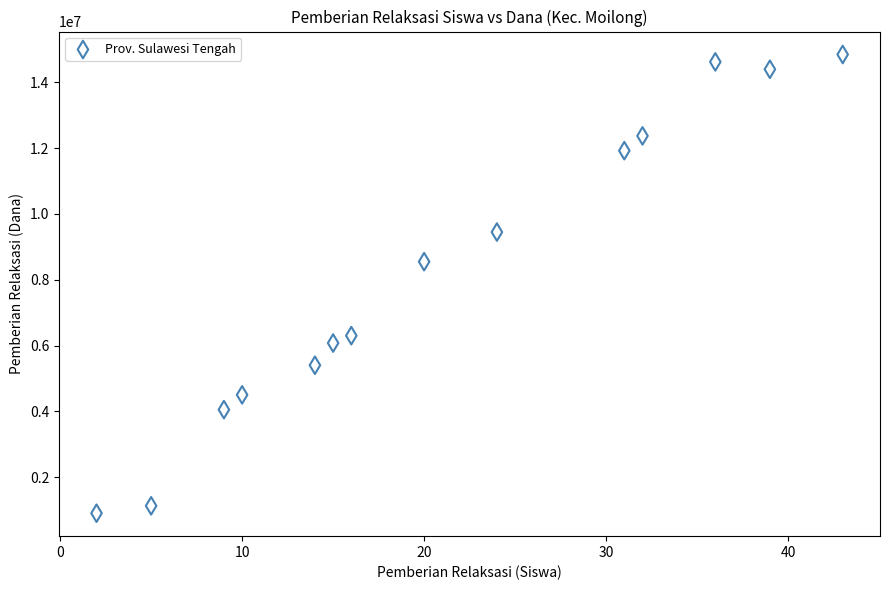

What Y value in the scatter plot is closest to 7875000?

8550000